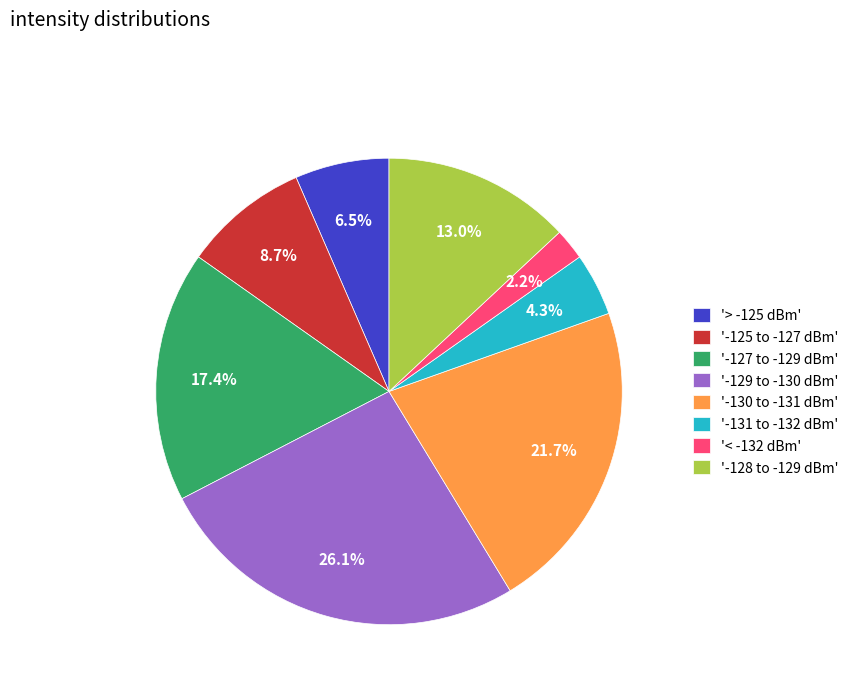

Does '-128 to -129 dBm' represent more than half of the total?

No